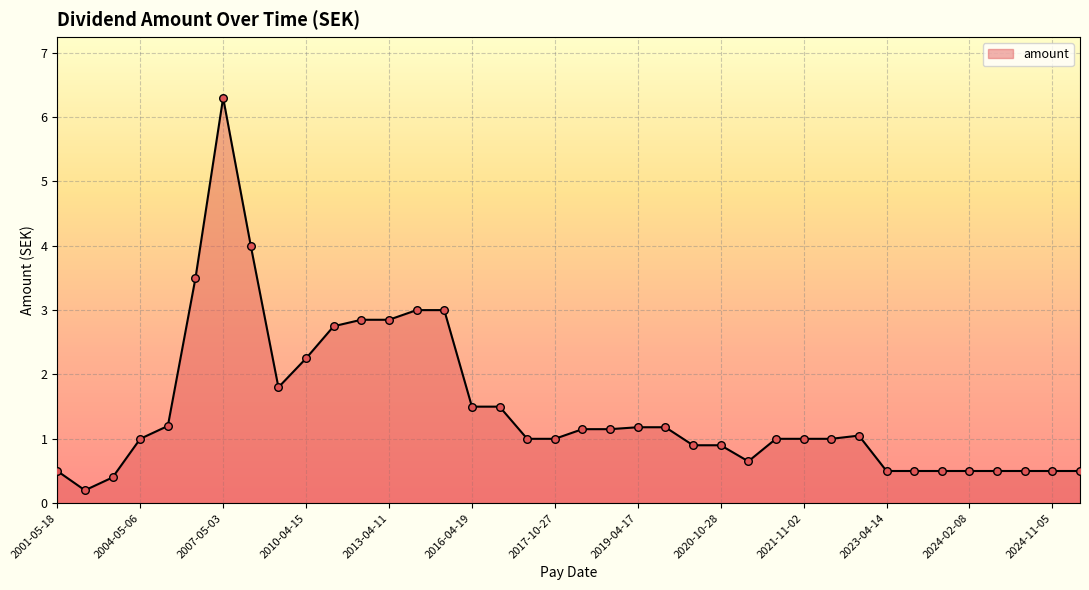

What is the difference between the maximum and minimum values?

6.1